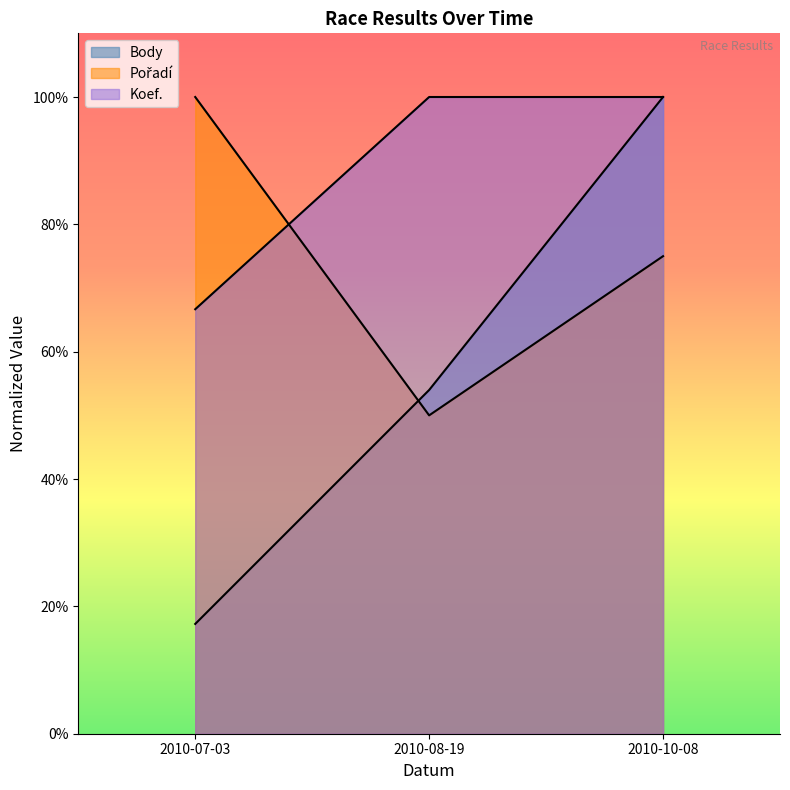

What is the difference between the second highest and minimum values in the Pořadí series?

25.0